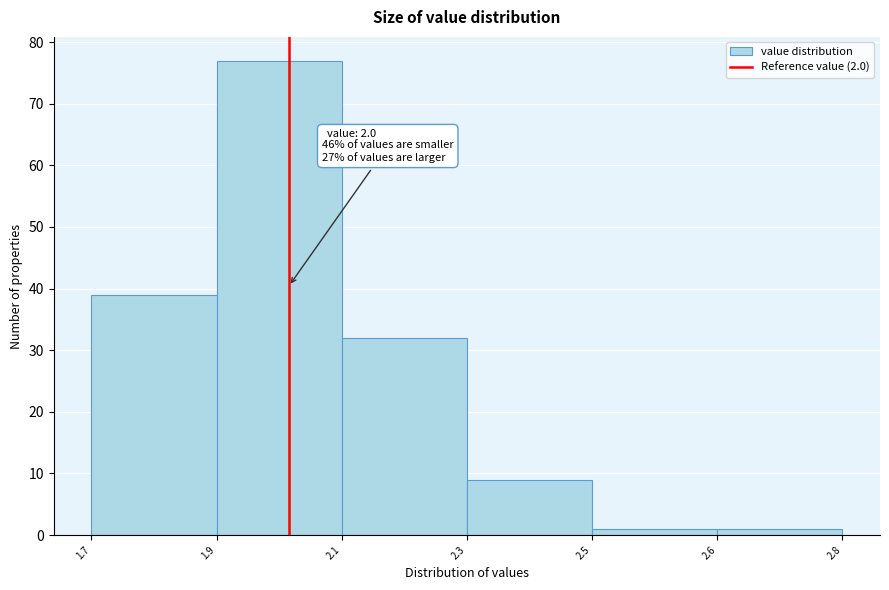

Reading left to right, what are all the values shown in this chart?

1.7=39	1.9=77	2.1=32	2.3=9	2.5=1	2.6=1